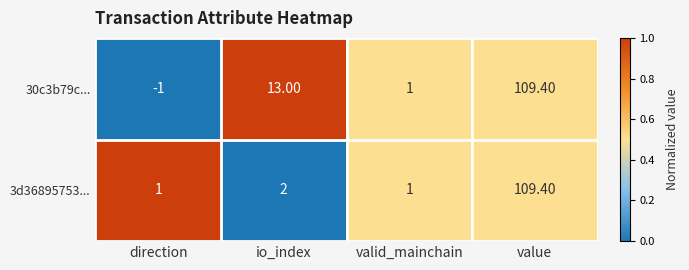

Where is 30c3b79c... nearest to the value 54?

io_index